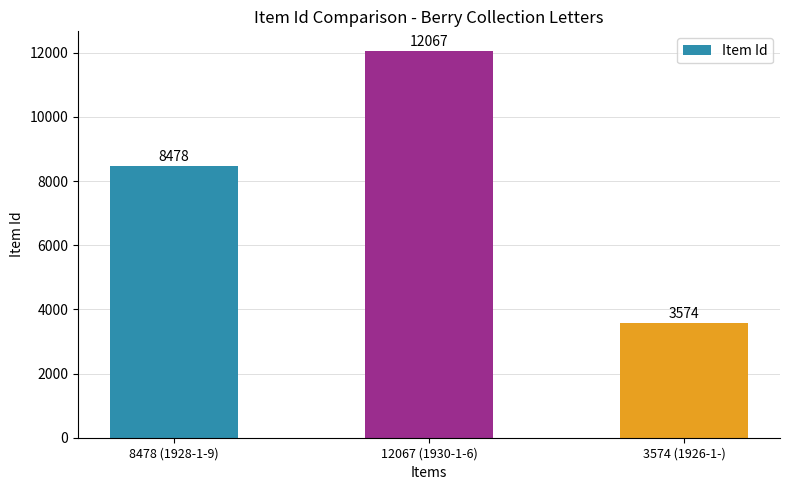

Are the bars grouped side by side (vs. stacked)?

No